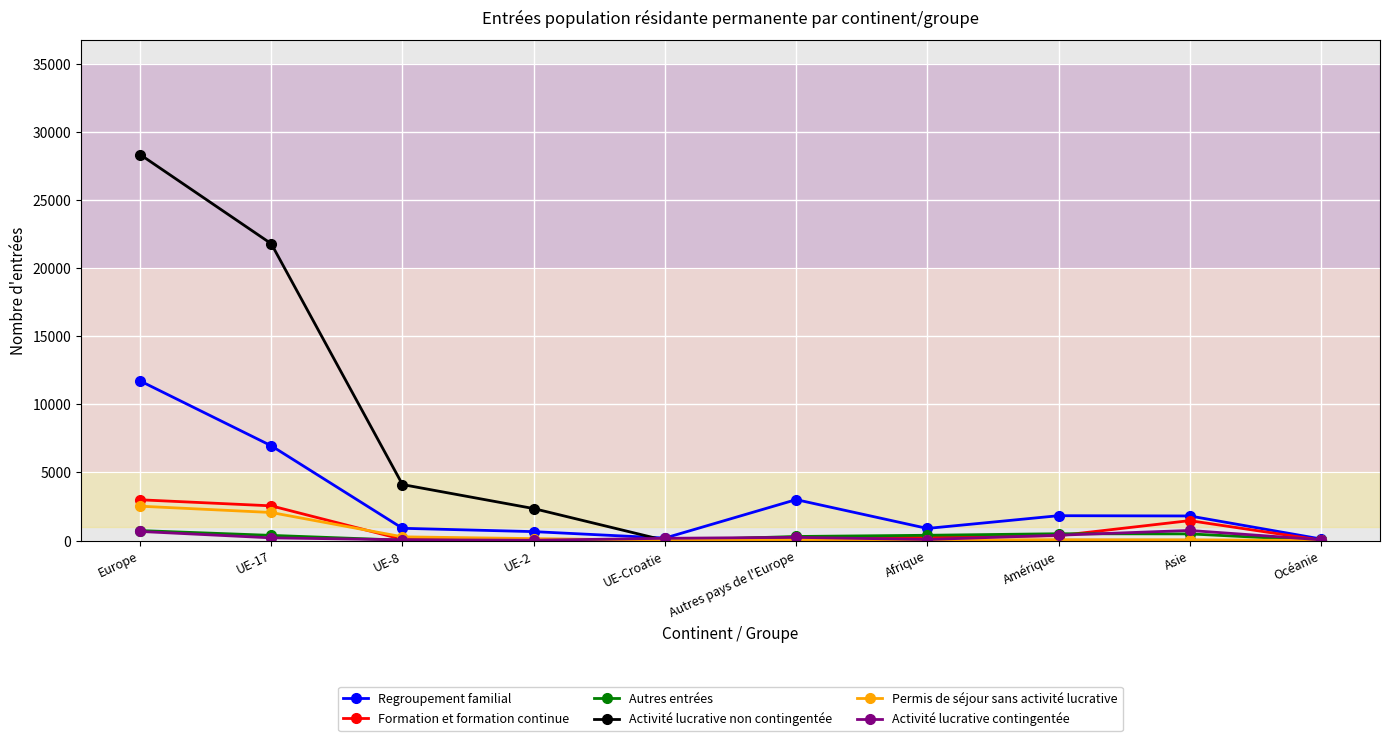

Which category has the highest value in the Permis de séjour sans activité lucrative series?

Europe